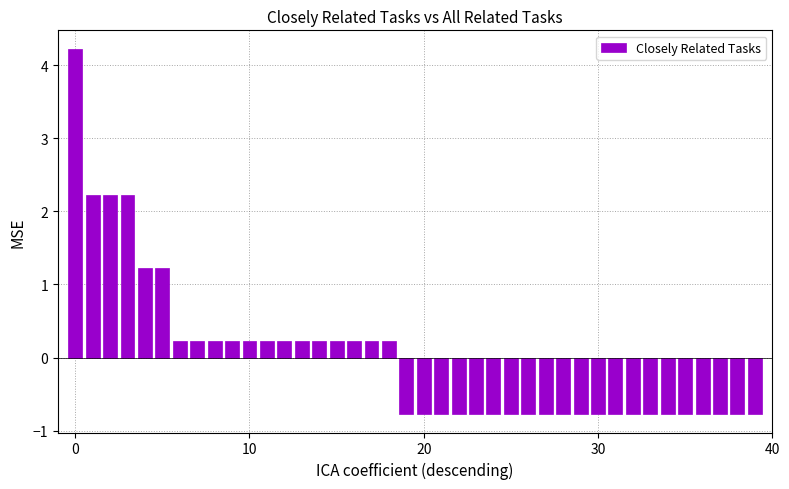

How many distinct data groups are displayed?

1